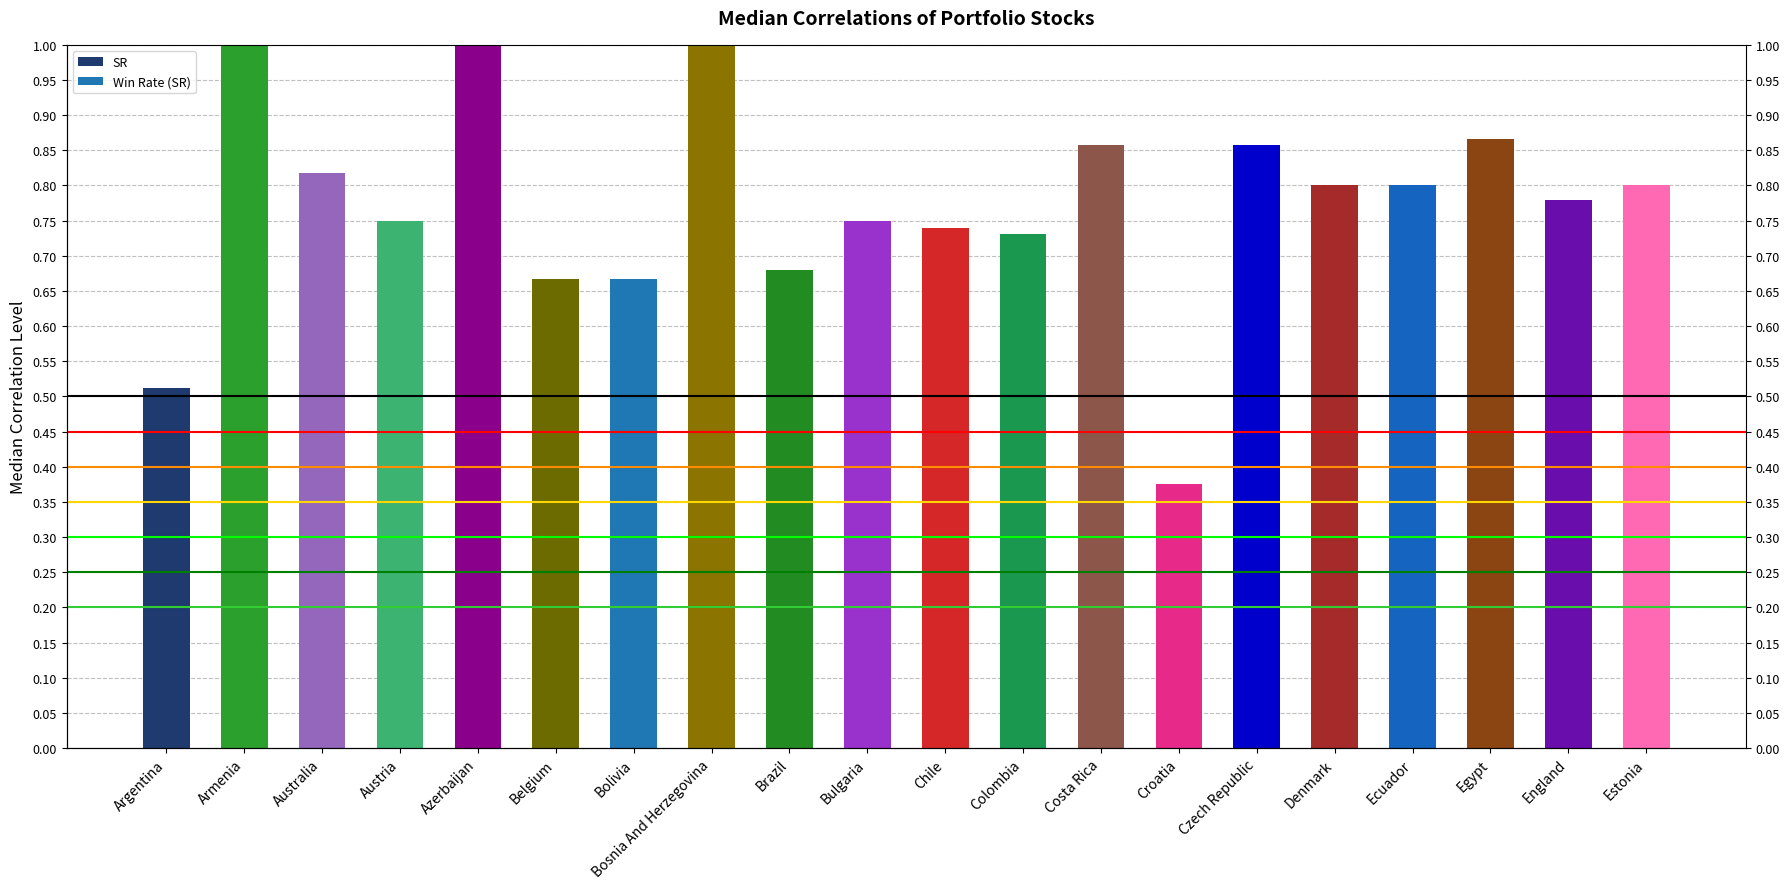

Count the number of data series in this chart.

1